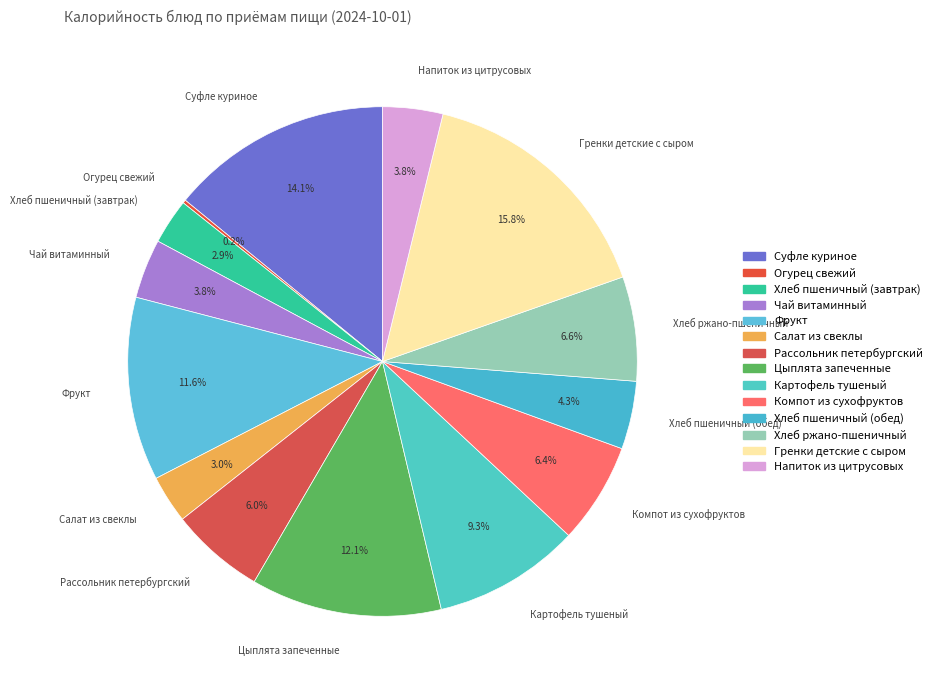

What portion of the pie excludes Салат из свеклы?

97.0%